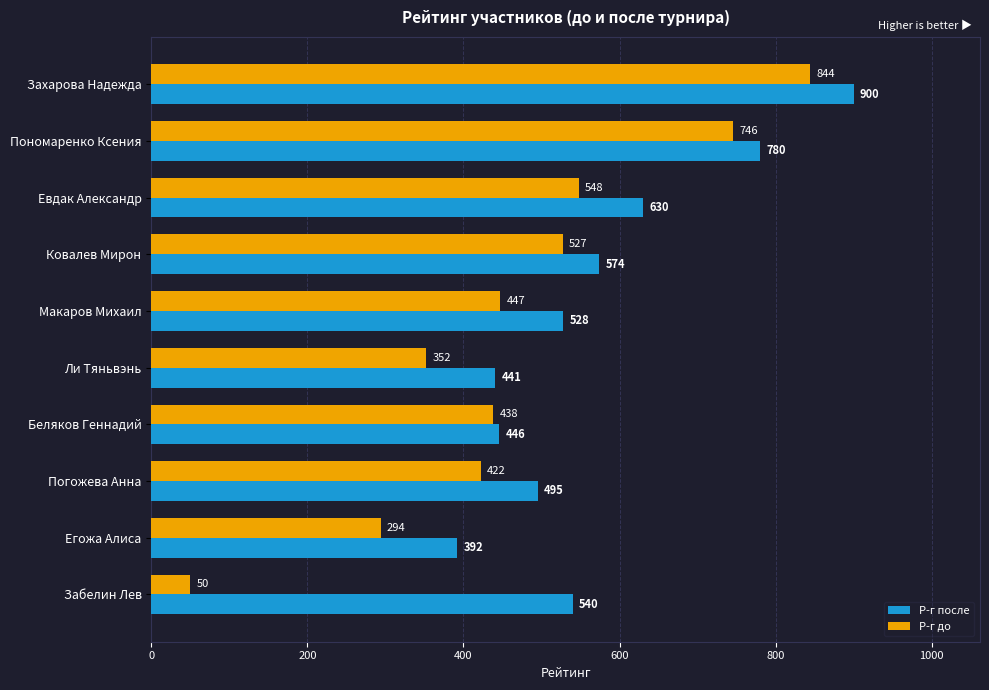

At which label is Р-г до closest to 447?

Макаров Михаил